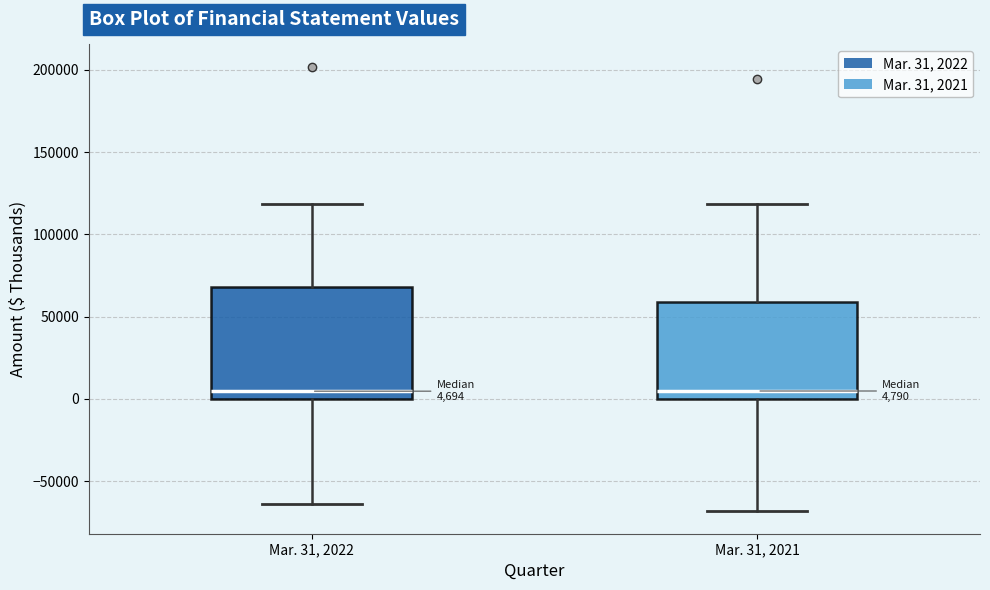

Which box is the tallest, from its lower edge to its upper edge?

Mar. 31, 2022